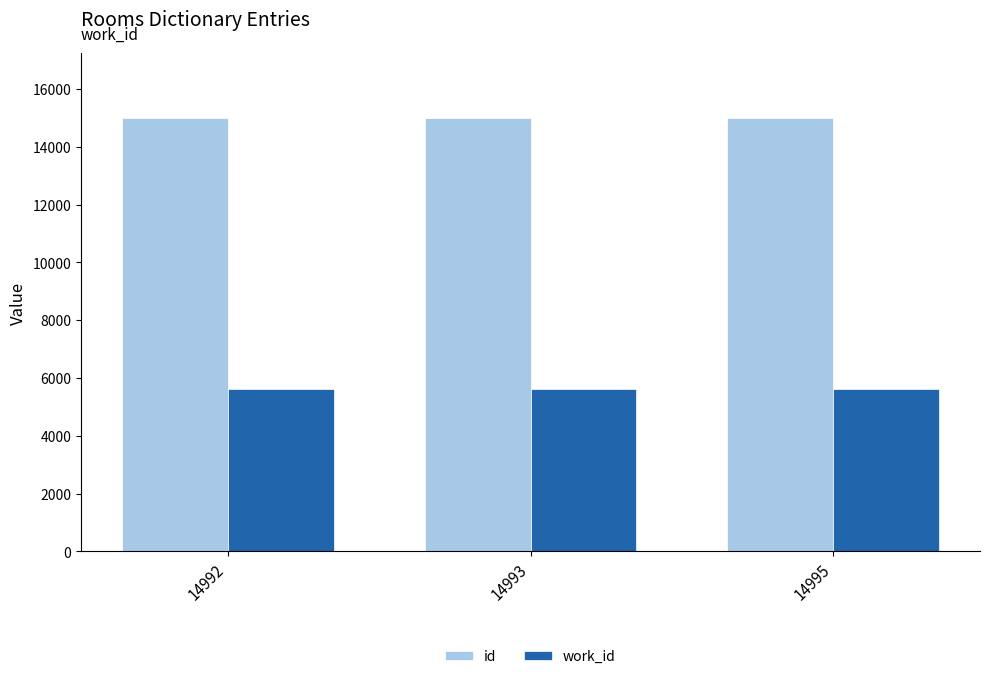

What is the sum of all work_id values?

16836